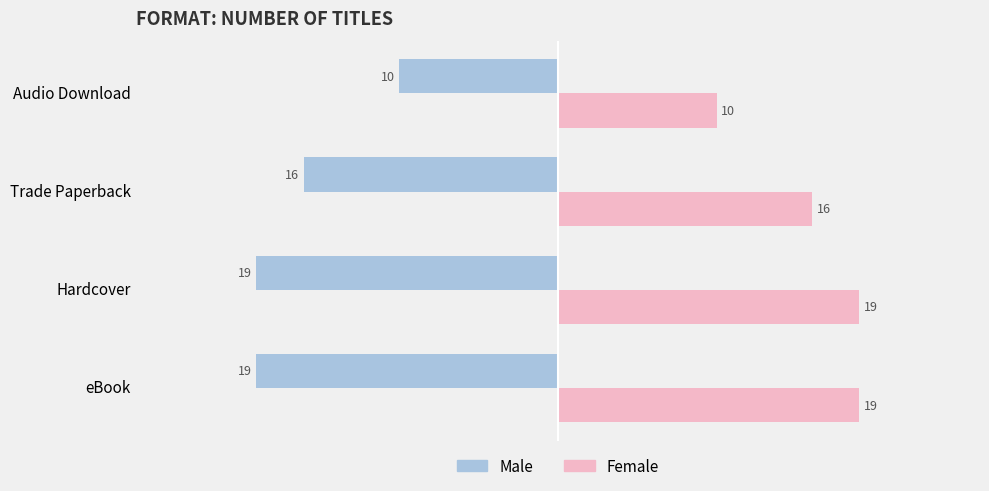

The Male series shows -19 at Hardcover. True or false?

True